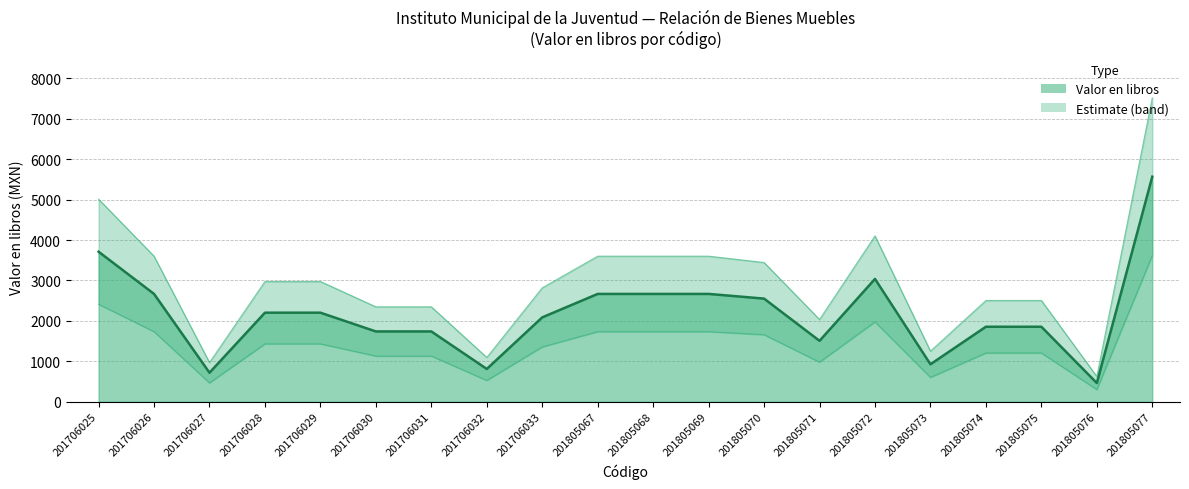

What is the difference between the second highest and second lowest values?

2992.8